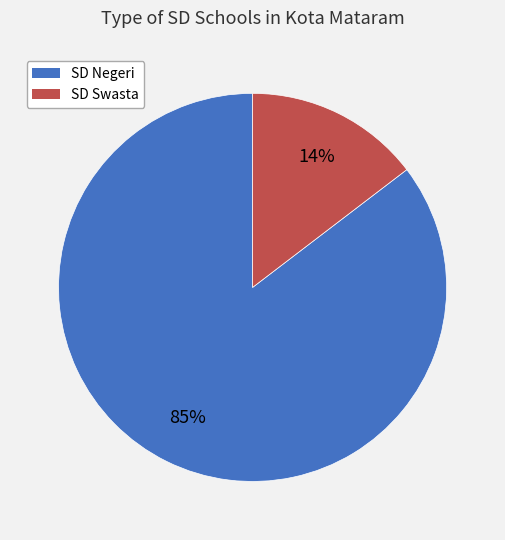

At Mataram, list the series in order from largest to smallest.

SD Negeri, SD Swasta